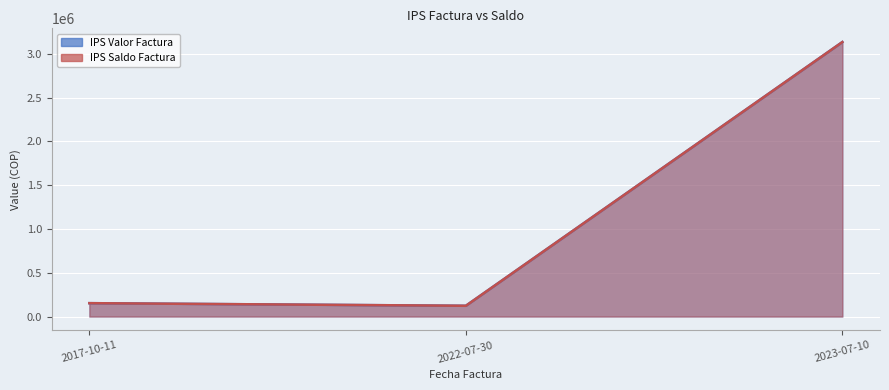

The value of IPS Valor Factura line at 2023-07-10 is 1393194. True or false?

False